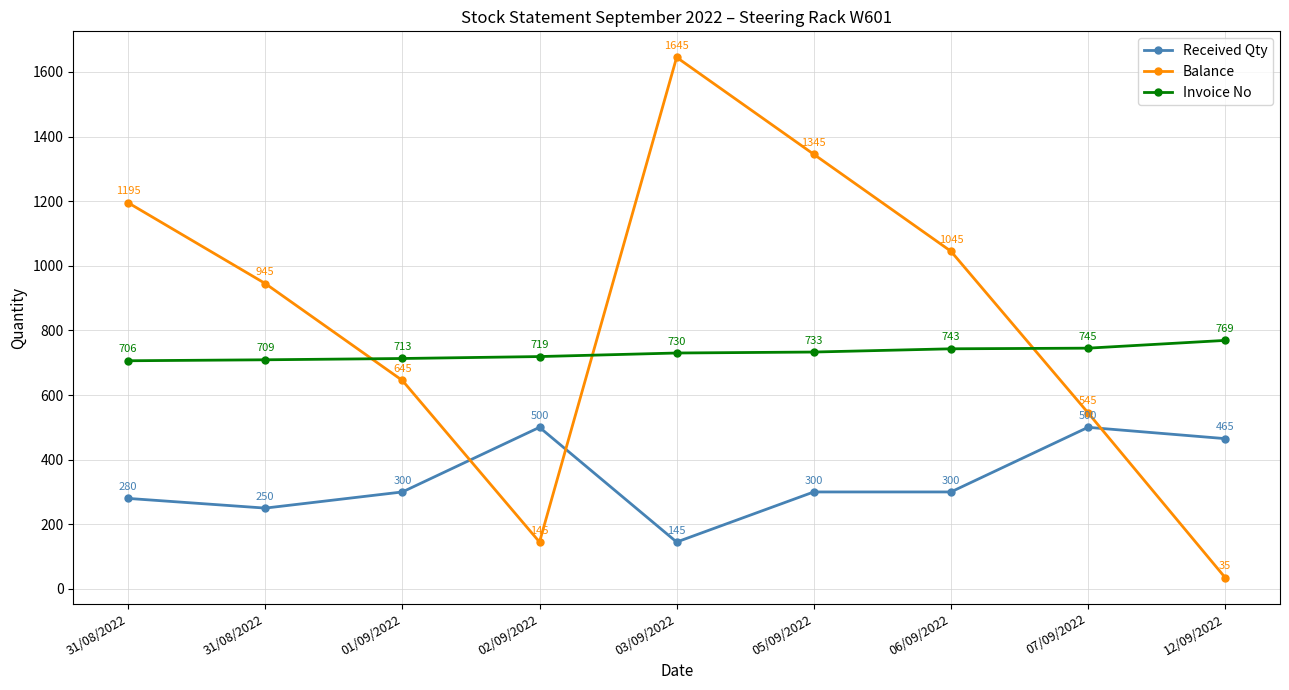

Is it true that Received Qty equals 300 at 05/09/2022?

True